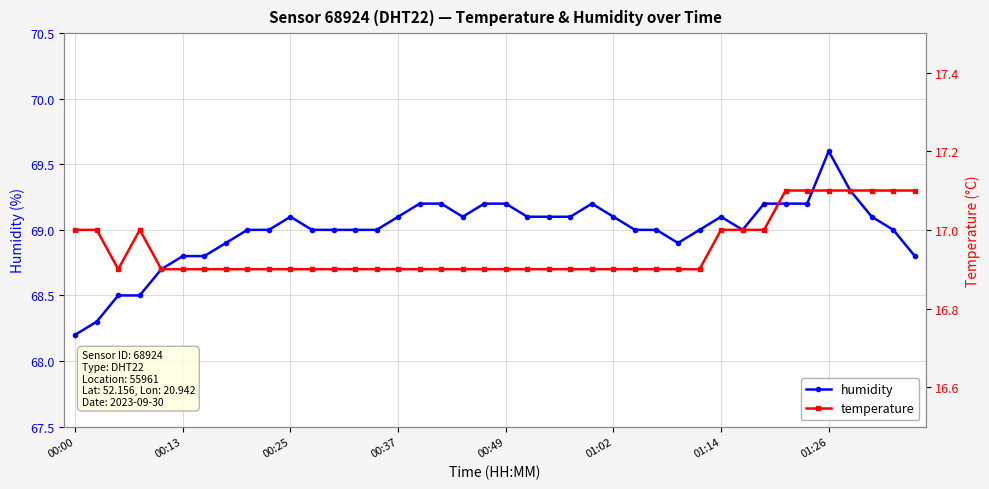

Which category has the highest value across all series?

01:26